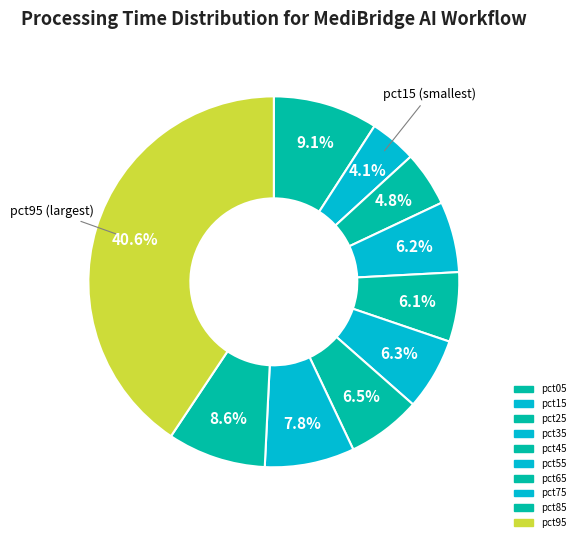

Combined, what portion of the pie is pct25 and pct95?

45.4%